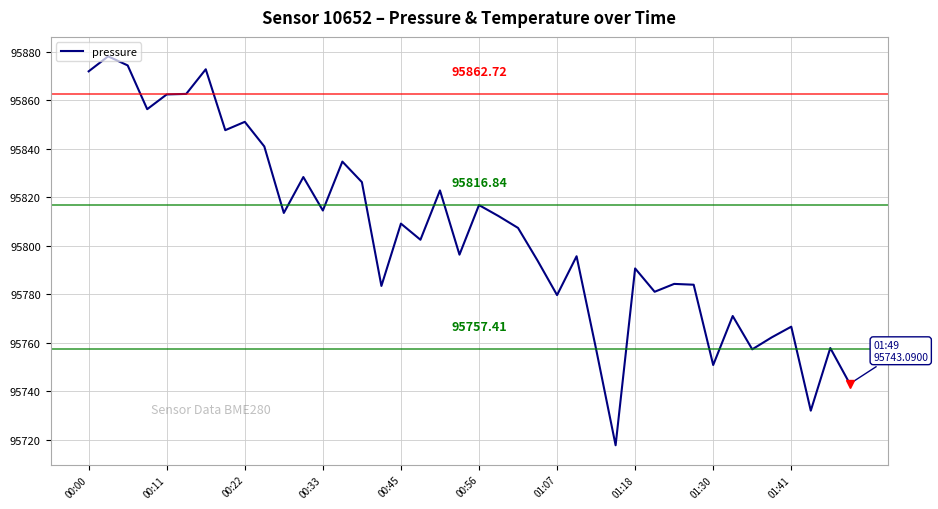

Approximately how many times larger is the value at 01:07 compared to 01:30?

1.0